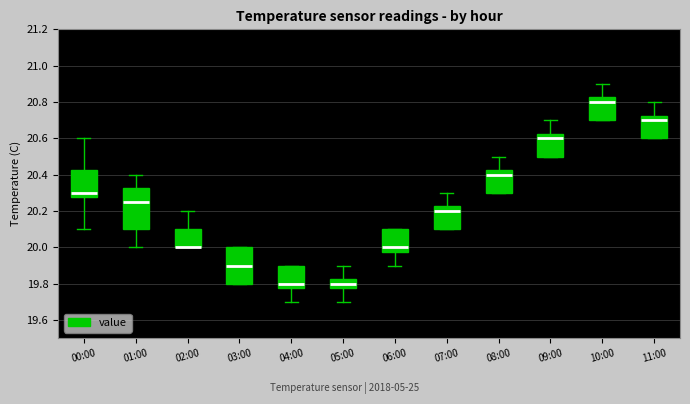

Where does the upper whisker of the box for 08:00 end on the y-axis? The values are not printed on the chart, so give them approximately, as read against the axis.

20.50